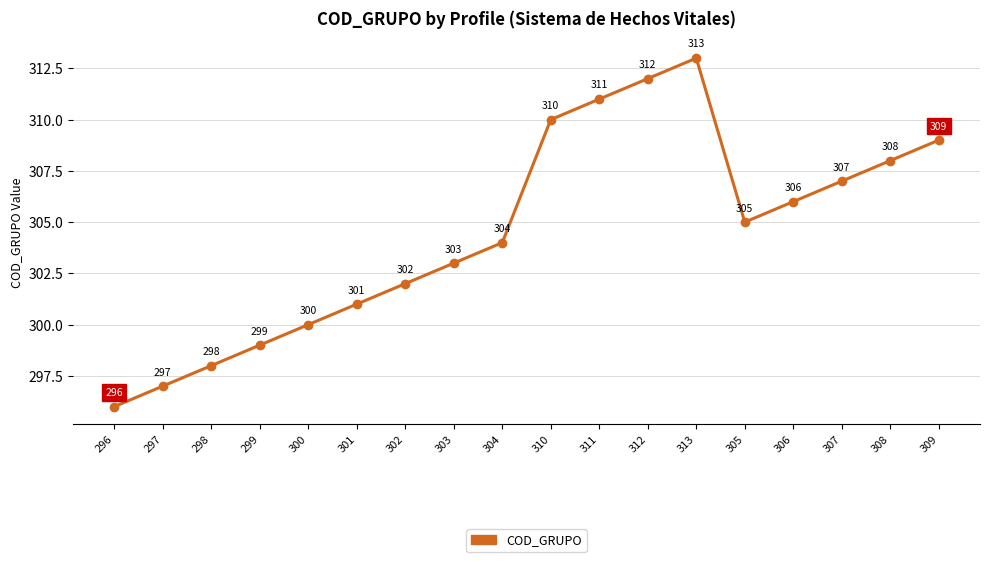

The value at 298 is 298. True or false?

True